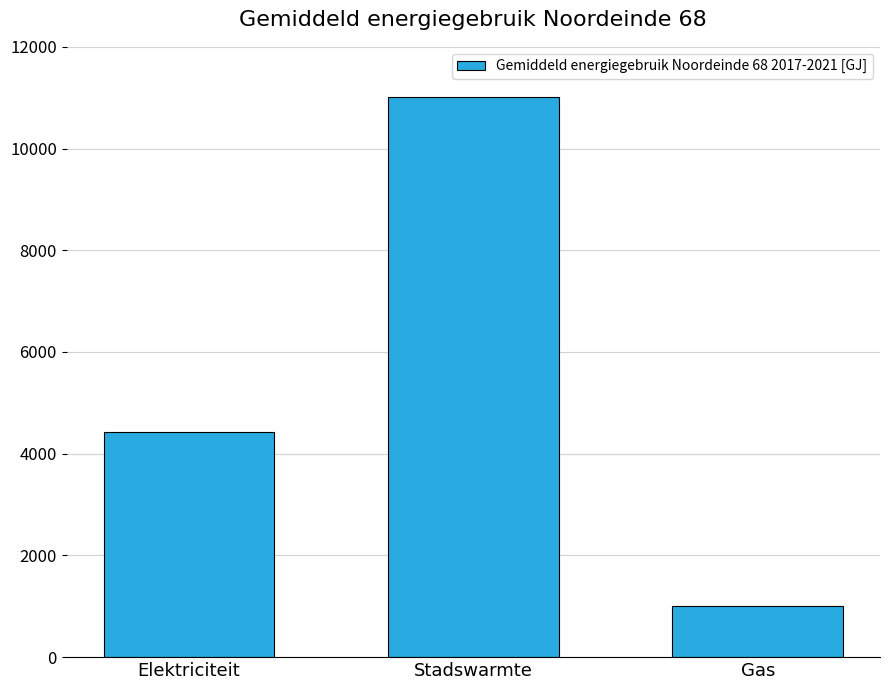

What is the difference between the values at Gas and Stadswarmte?

10004